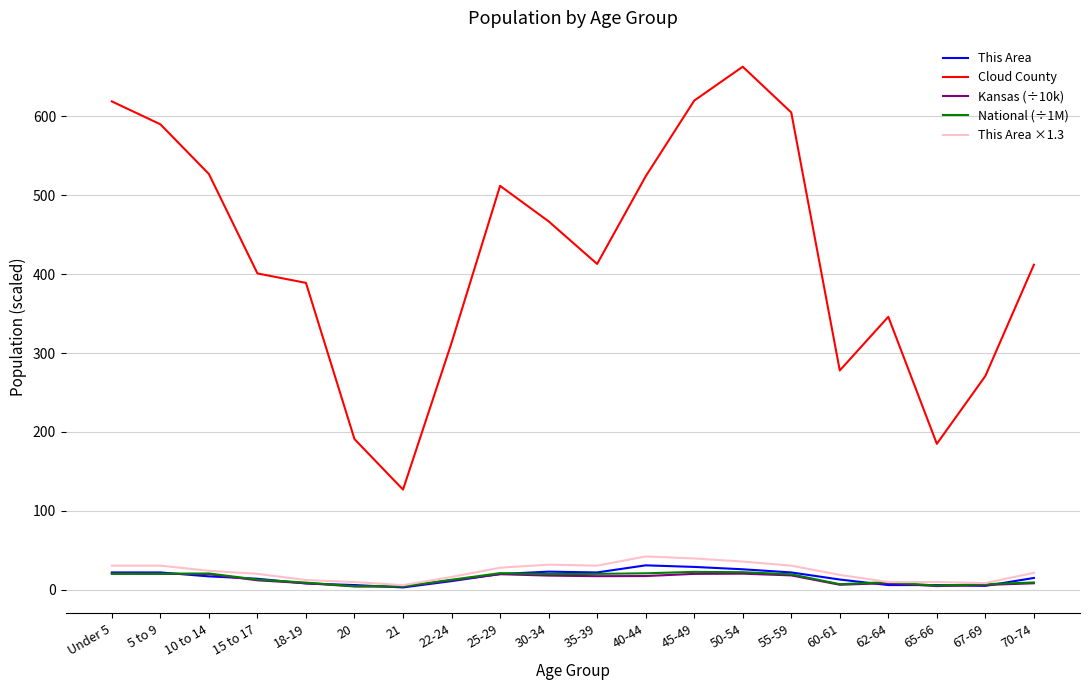

What is the difference between the highest and lowest values at 35-39?

395.8